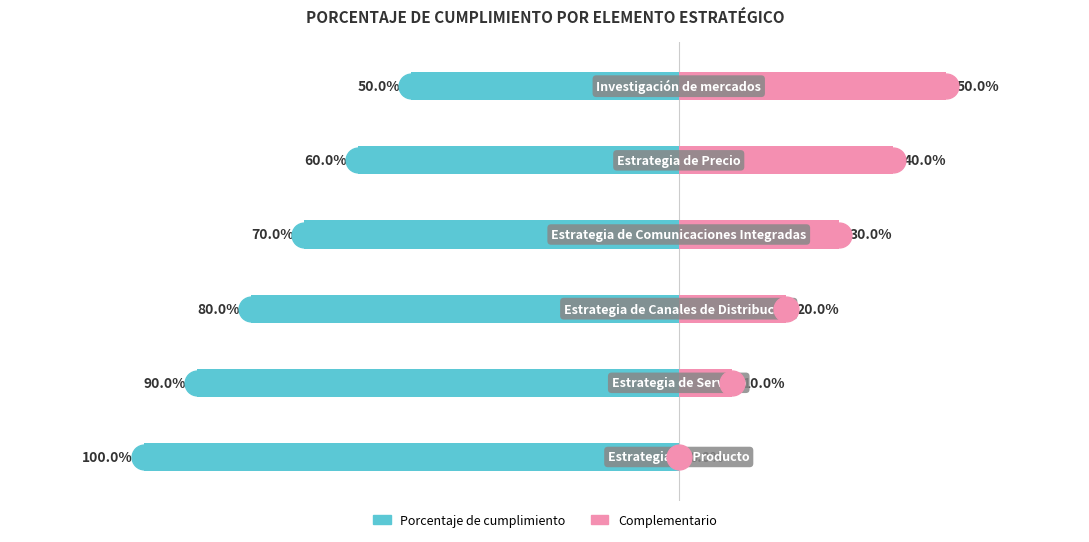

At which category is the sum across all series the highest?

5